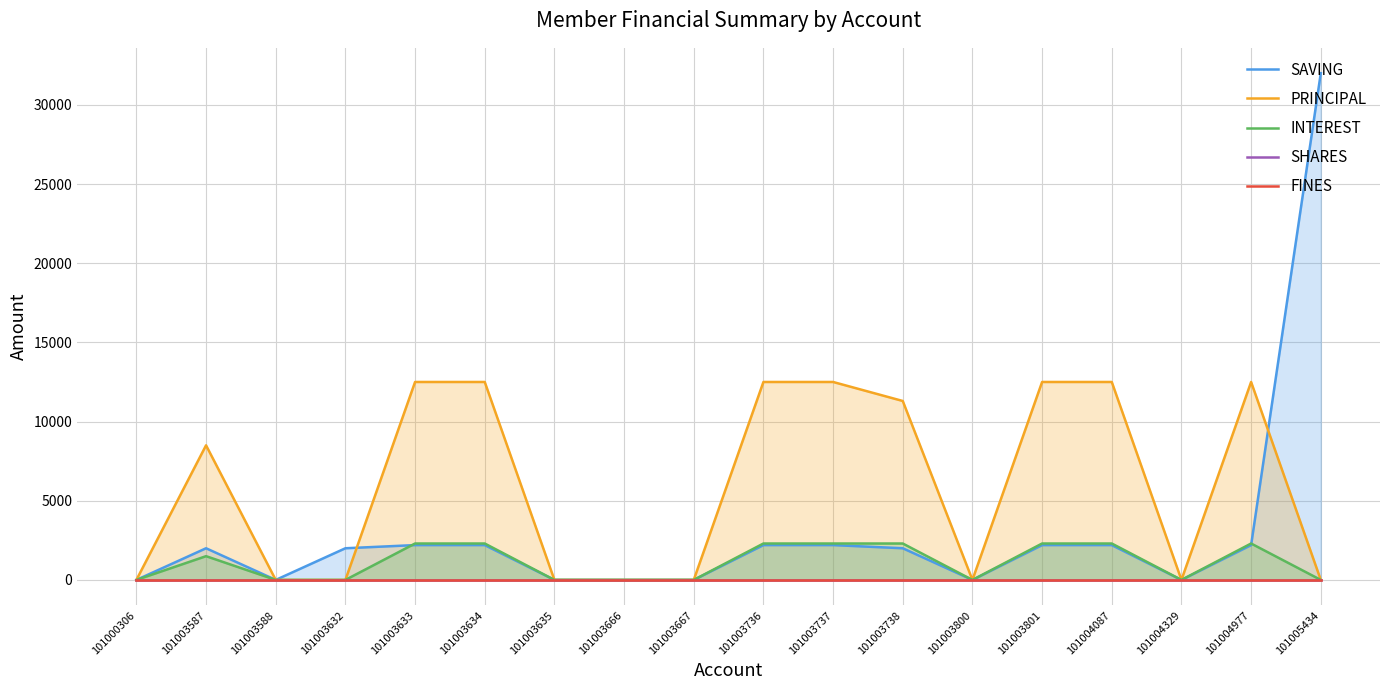

What are all the series names shown in the legend?

SAVING, PRINCIPAL, INTEREST, SHARES, FINES